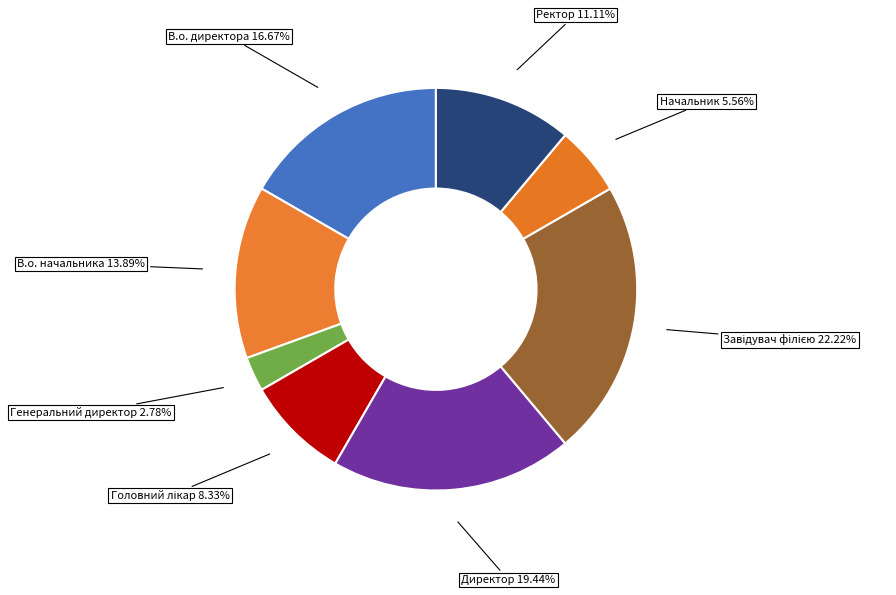

Which slice is the smallest?

Генеральний директор